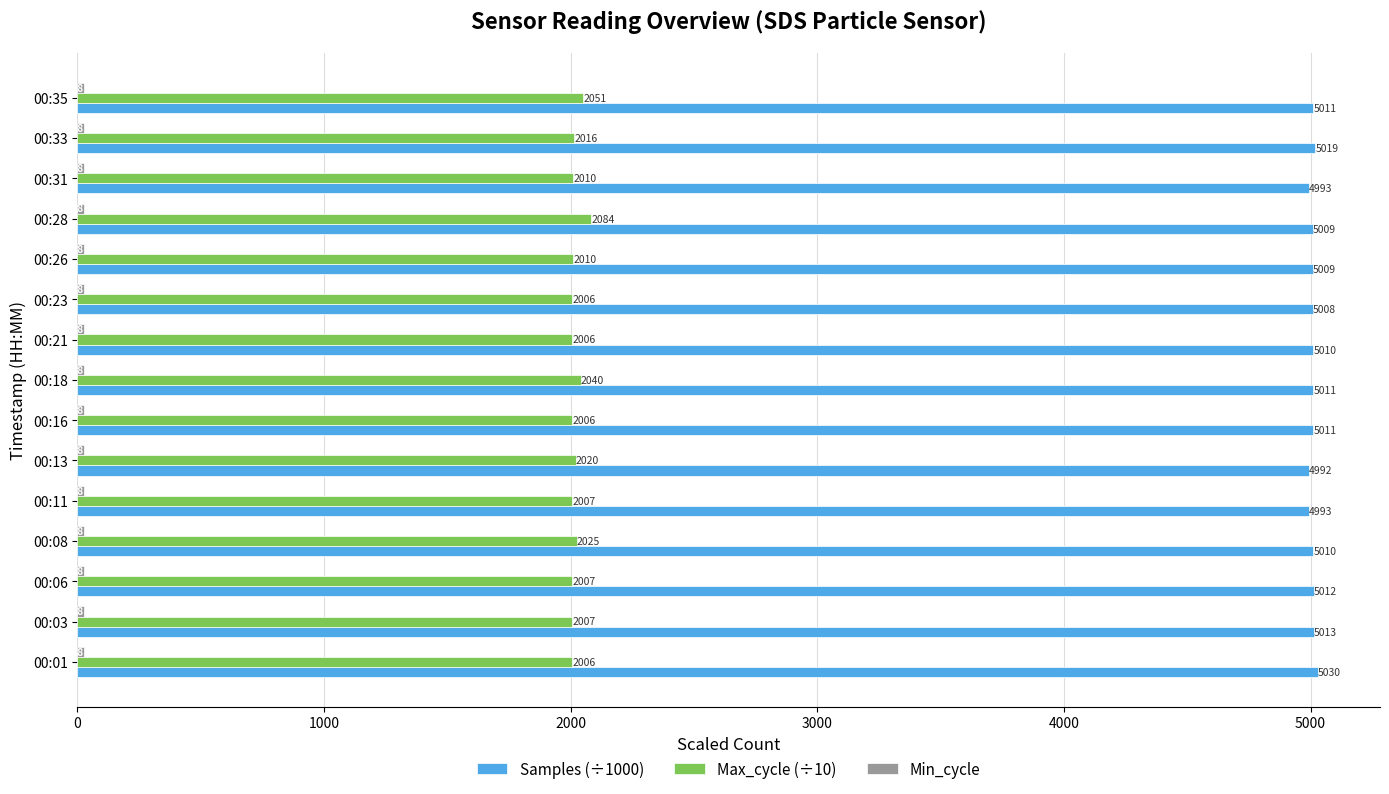

The value of Samples (÷1000) at 00:26 is 5009.1. True or false?

True